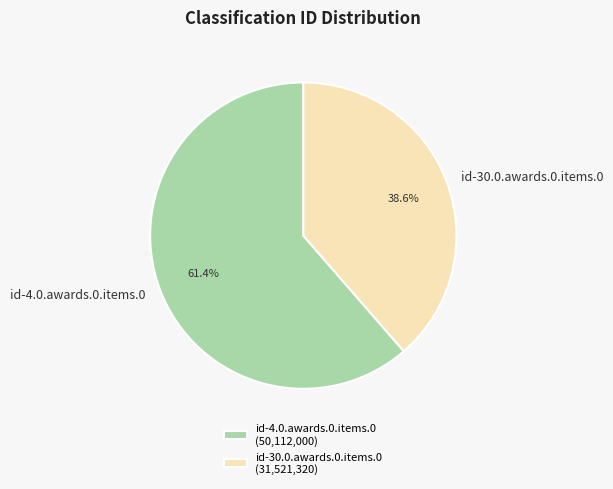

To the nearest percent, what is the average slice percentage?

50%